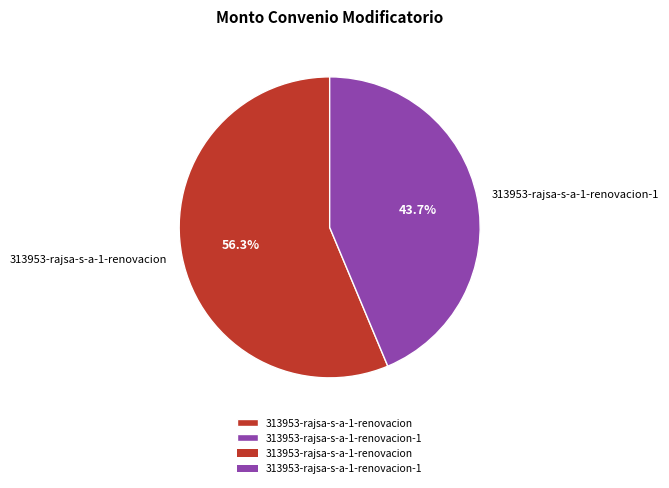

To the nearest percent, what is the difference between the largest and smallest slice percentages?

13%